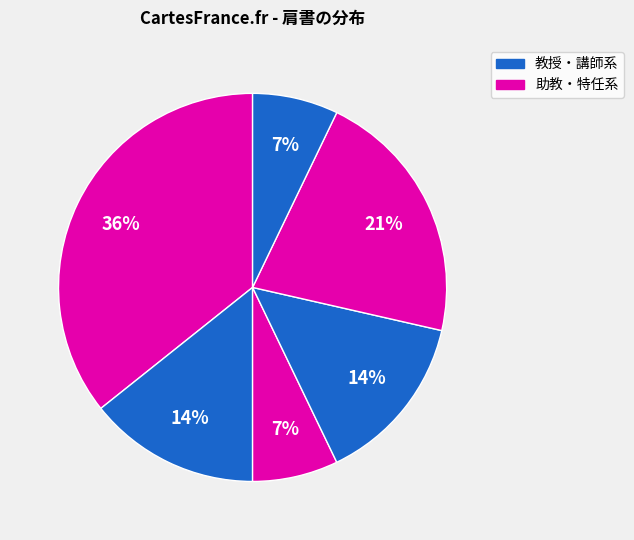

To the nearest percent, what is the average slice percentage?

17%